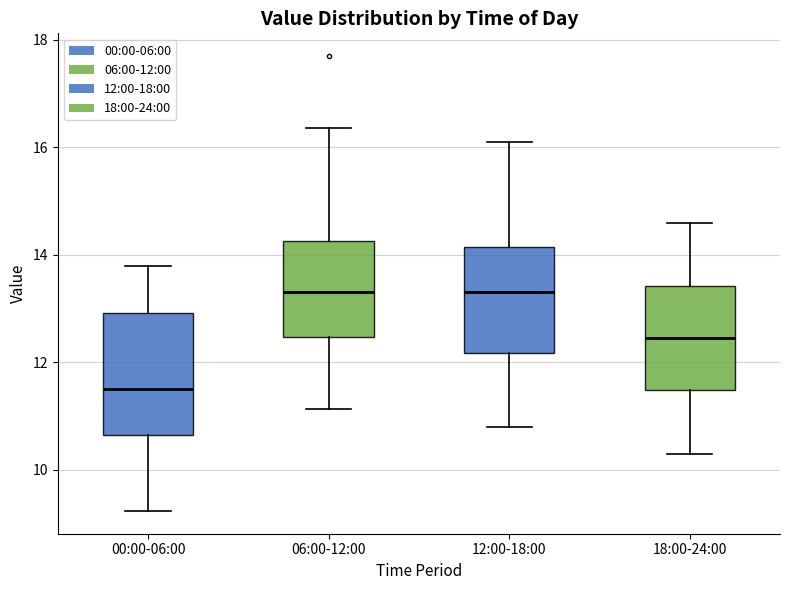

Reading left to right, read every box against the y-axis: the position of its median line, the range the box covers, and the ends of its whiskers. The values are not printed on the chart, so give them approximately, as read against the axis.

00:00-06:00: median 11.6, box 10.6 to 13.0, whiskers 9.2 to 13.8
06:00-12:00: median 13.4, box 12.4 to 14.2, whiskers 11.2 to 16.4
12:00-18:00: median 13.4, box 12.2 to 14.2, whiskers 10.8 to 16.2
18:00-24:00: median 12.4, box 11.4 to 13.4, whiskers 10.4 to 14.6